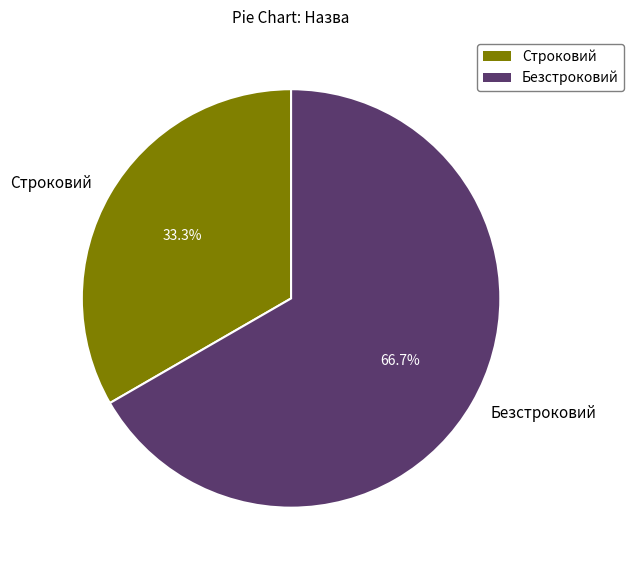

What portion of the pie excludes Строковий?

66.7%